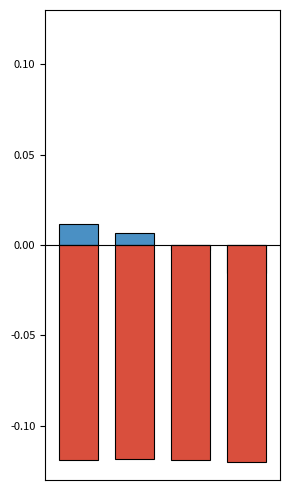

How many bars are there in total?

8